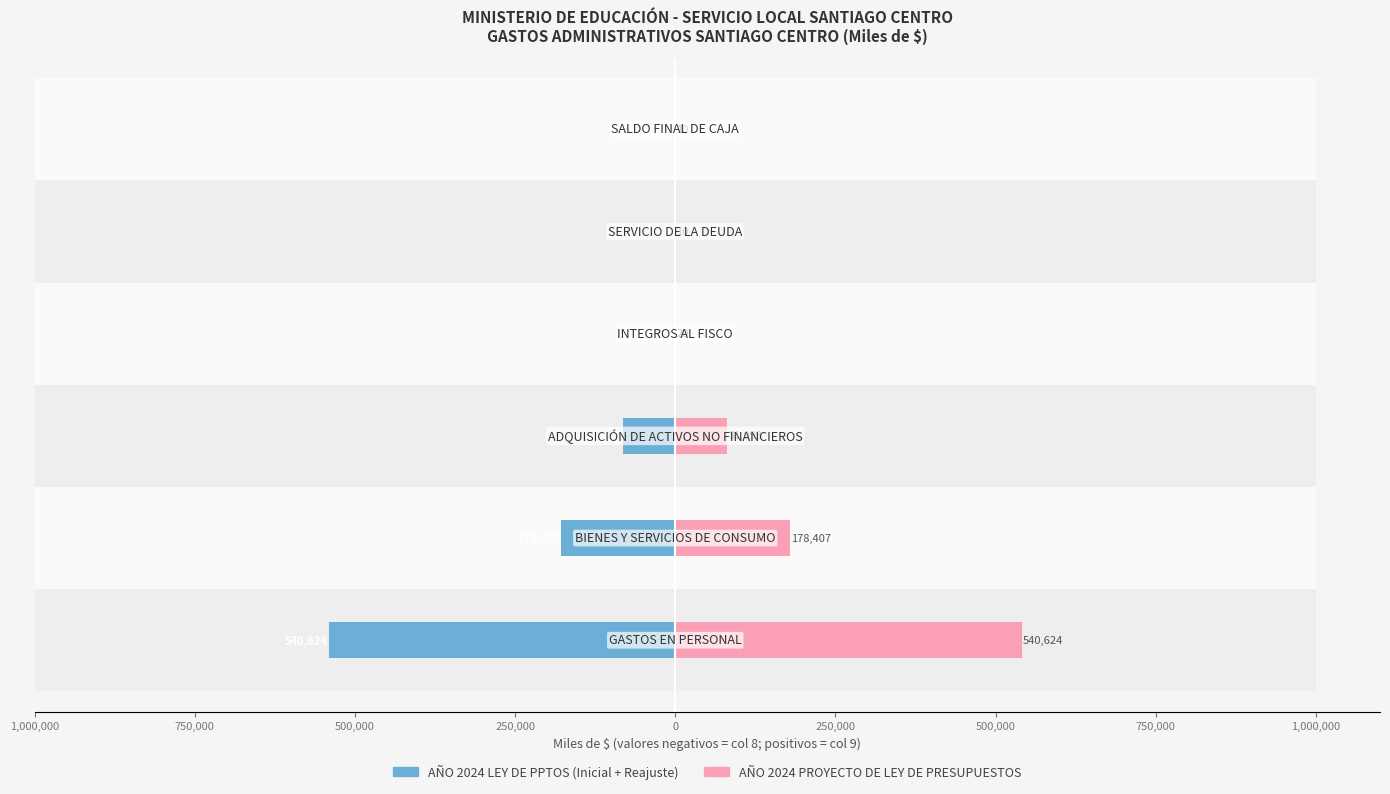

Reading left to right, extract all data points from this chart.

AÑO 2024 LEY DE PPTOS (Inicial + Reajuste): -540624	-178407	-81093	-20	-10	-10
AÑO 2024 PROYECTO DE LEY DE PRESUPUESTOS: 540624	178407	81093	20	10	10